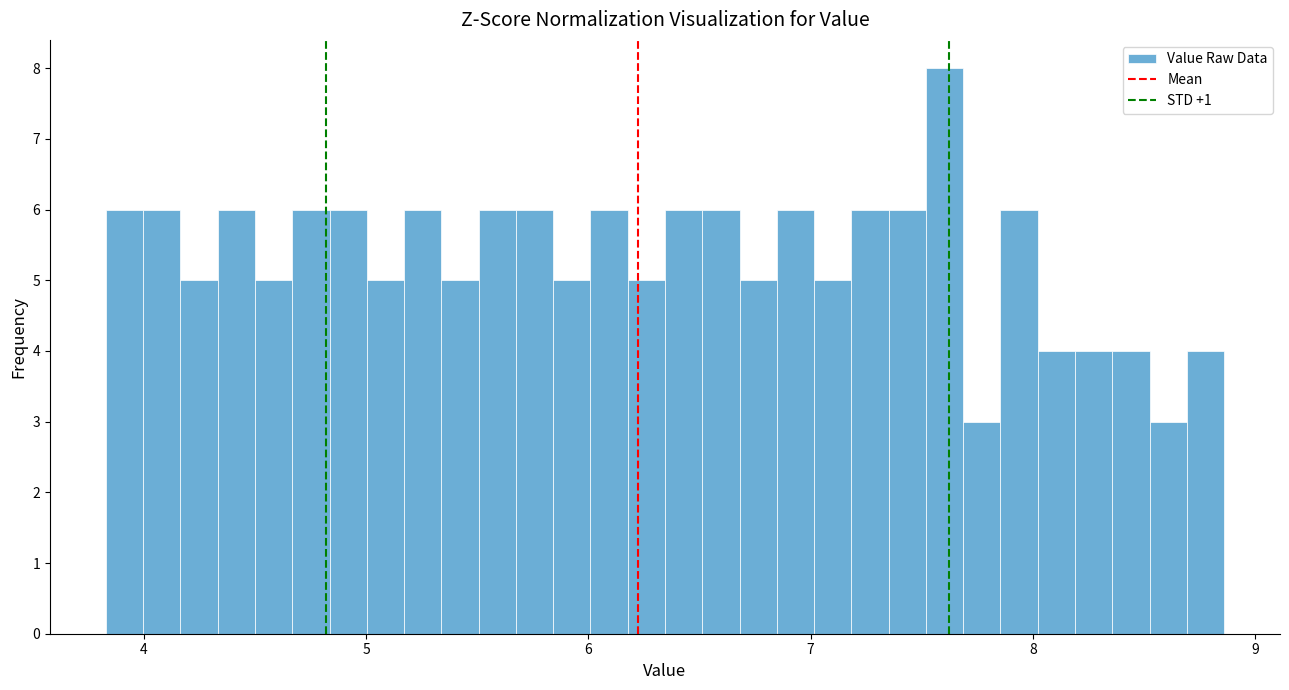

Around what value on the x-axis is the tallest bar? Give the approximate position of its centre, as read against the axis.

7.6